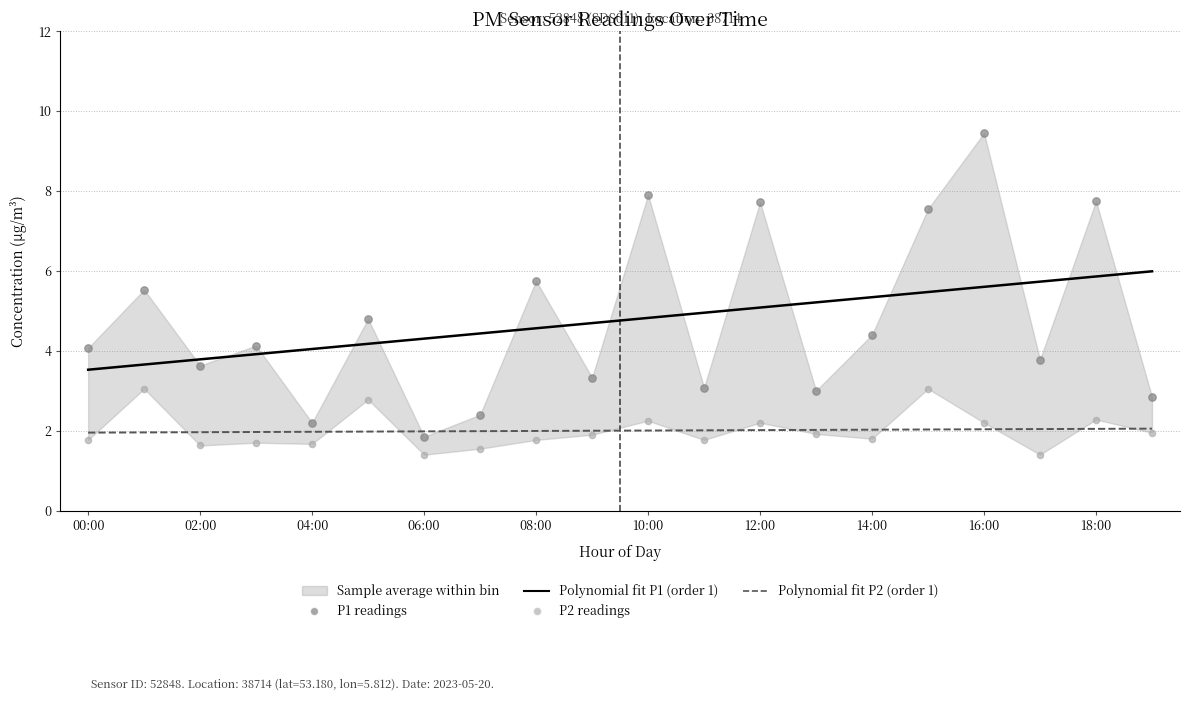

At how many categories does at least one series exceed 5?

7